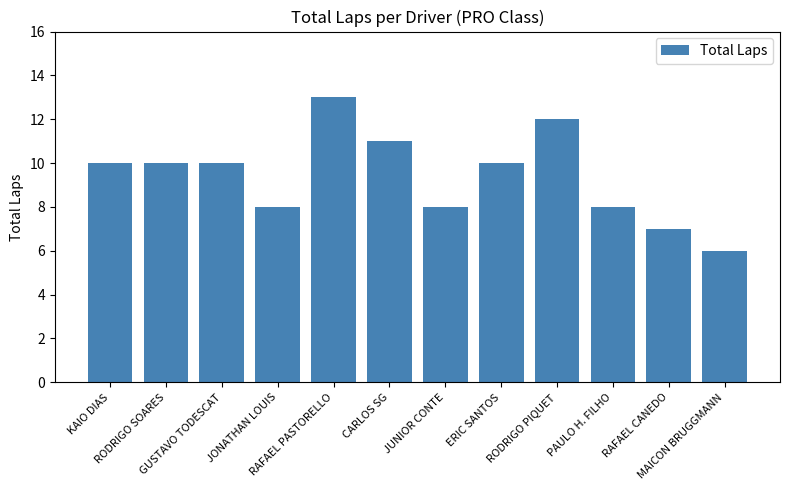

Read the value at RODRIGO SOARES.

10